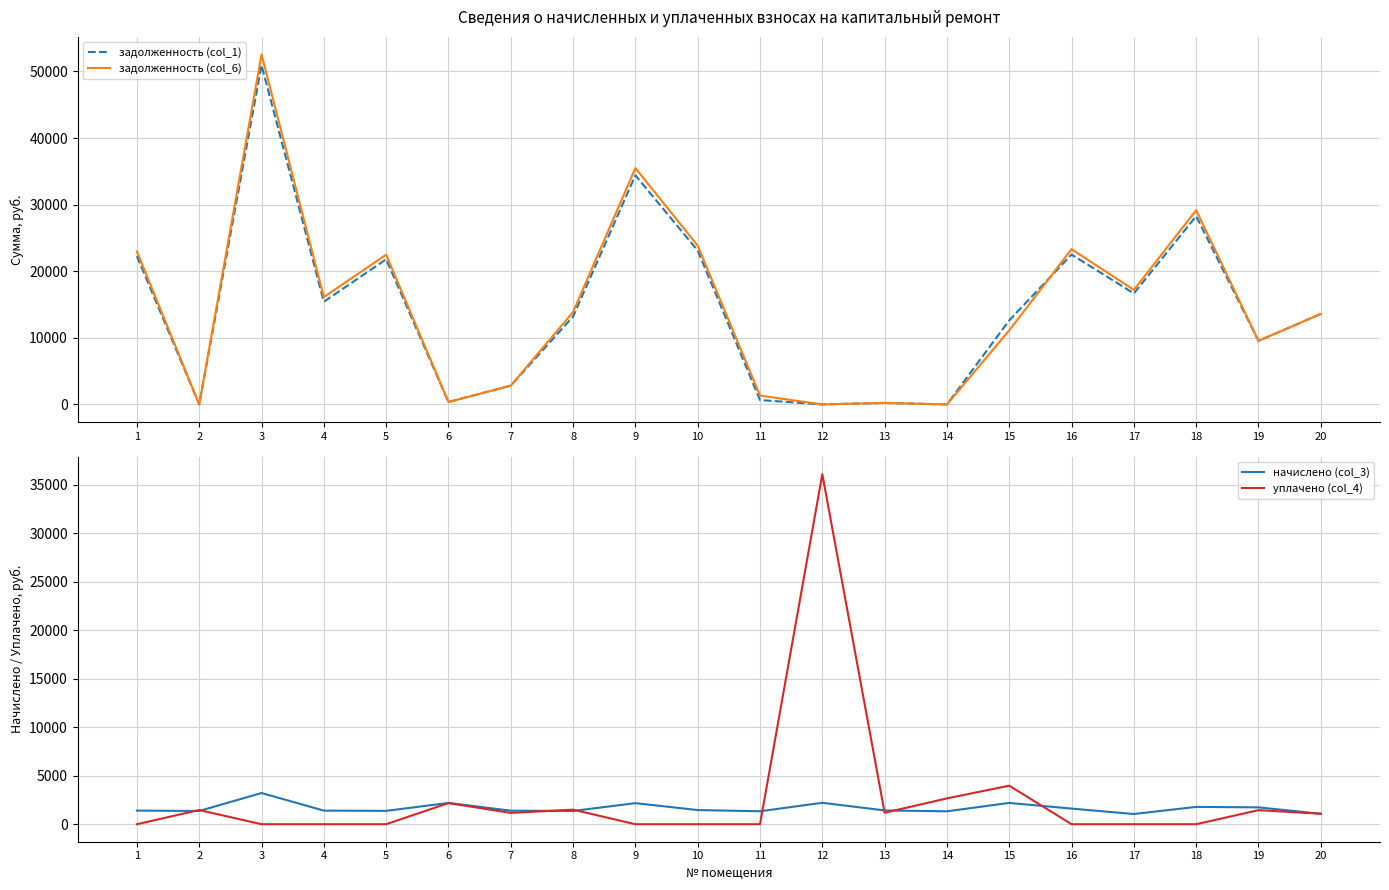

At which label is задолженность (col_6) closest to 26277?

10